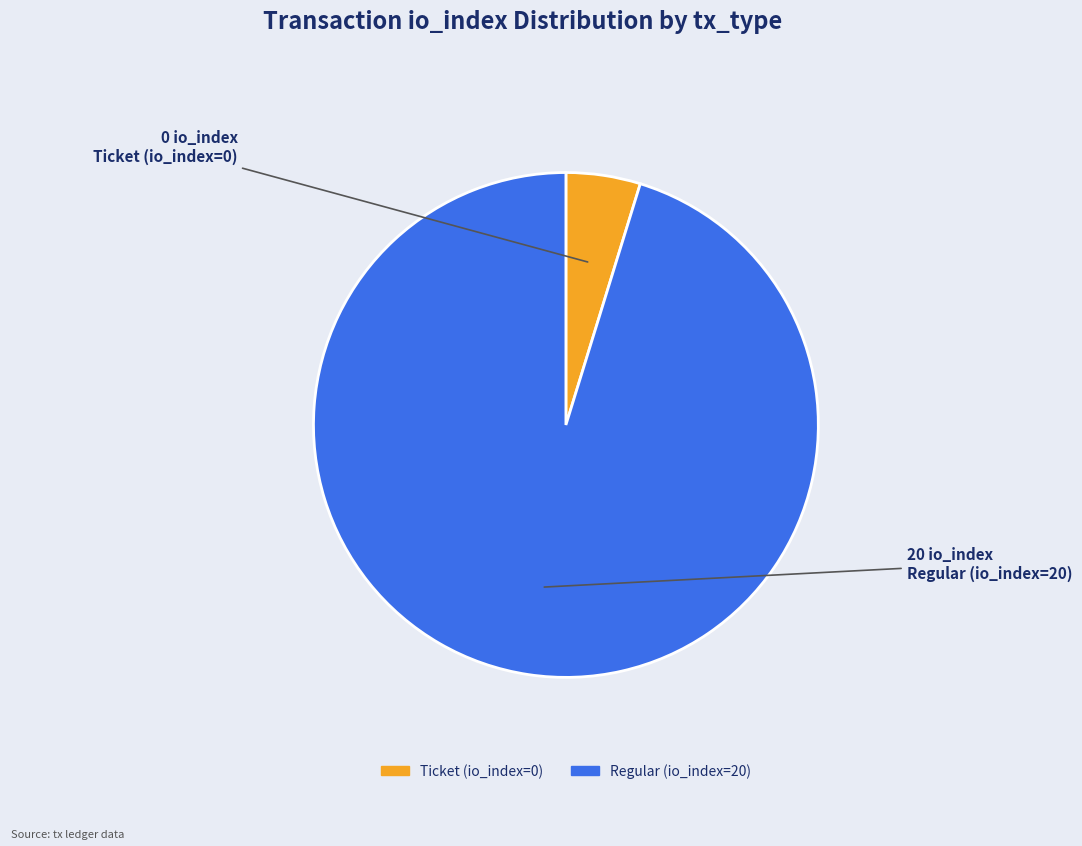

Is Regular (io_index=20) the majority of the pie?

Yes